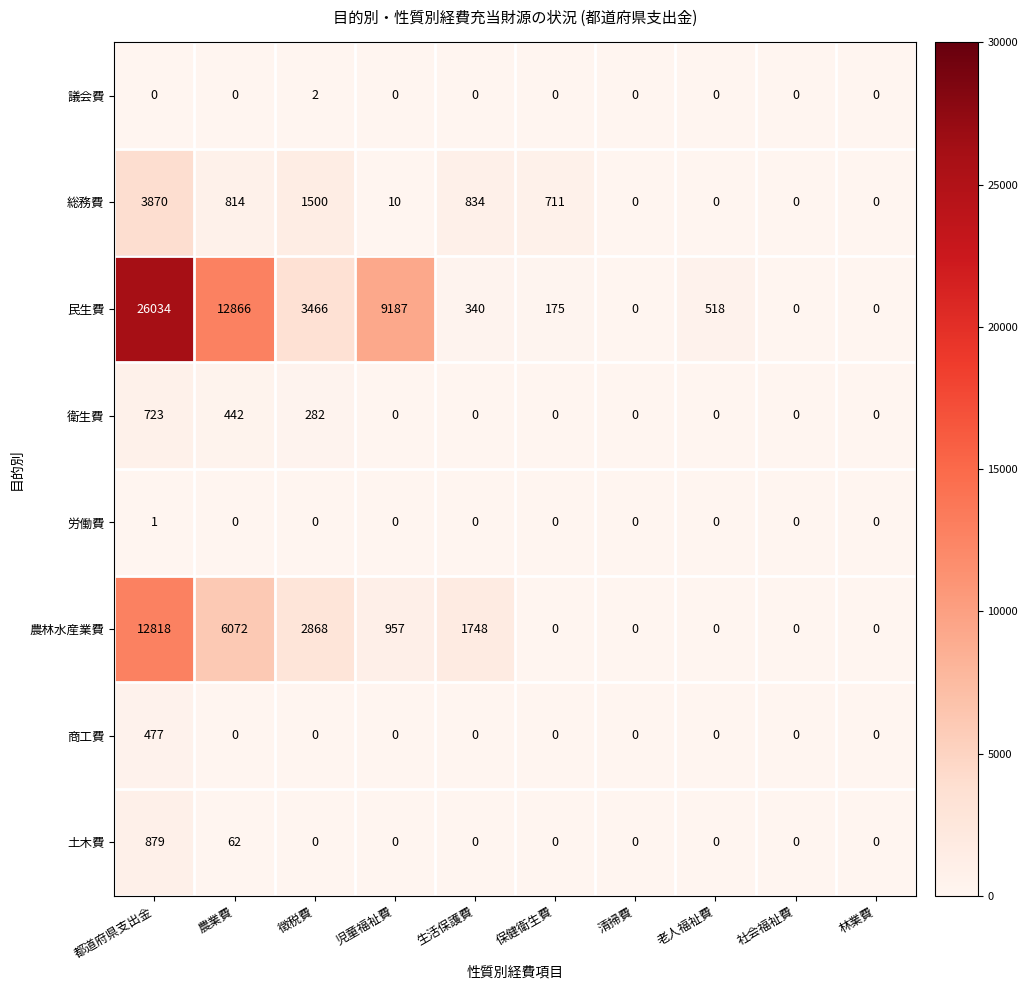

Which series changed the most between 児童福祉費 and 林業費?

民生費